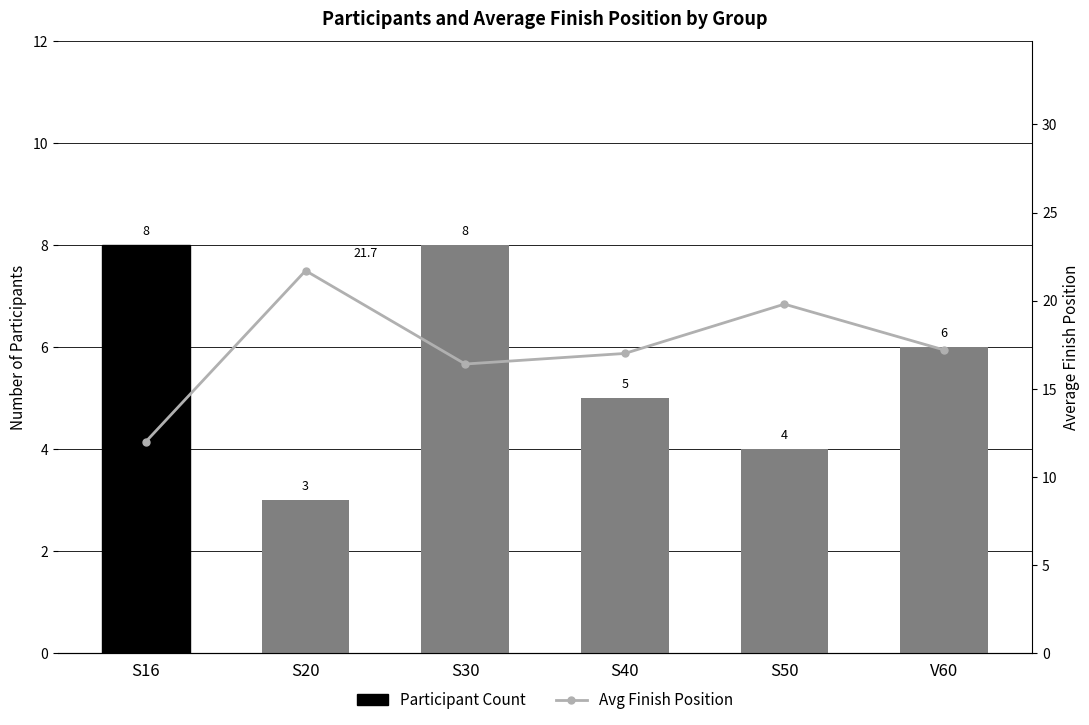

Reading left to right, what are all the values shown in this chart?

Participant Count: 8.0	3.0	8.0	5.0	4.0	6.0
Avg Finish Position: 12.0	21.7	16.4	17.0	19.8	17.2